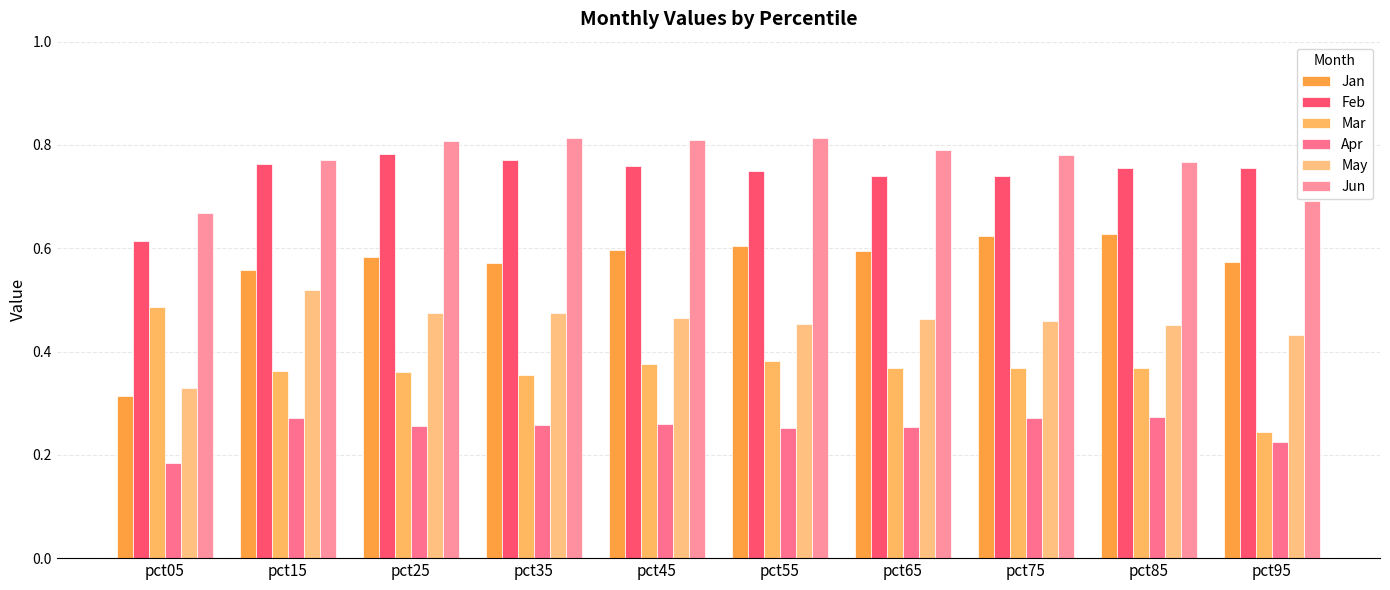

Reading right to left, list all the values displayed in this chart.

Jan: pct95=0.6	pct85=0.6	pct75=0.6	pct65=0.6	pct55=0.6	pct45=0.6	pct35=0.6	pct25=0.6	pct15=0.6	pct05=0.3
Feb: pct95=0.8	pct85=0.8	pct75=0.7	pct65=0.7	pct55=0.7	pct45=0.8	pct35=0.8	pct25=0.8	pct15=0.8	pct05=0.6
Mar: pct95=0.2	pct85=0.4	pct75=0.4	pct65=0.4	pct55=0.4	pct45=0.4	pct35=0.4	pct25=0.4	pct15=0.4	pct05=0.5
Apr: pct95=0.2	pct85=0.3	pct75=0.3	pct65=0.3	pct55=0.3	pct45=0.3	pct35=0.3	pct25=0.3	pct15=0.3	pct05=0.2
May: pct95=0.4	pct85=0.5	pct75=0.5	pct65=0.5	pct55=0.5	pct45=0.5	pct35=0.5	pct25=0.5	pct15=0.5	pct05=0.3
Jun: pct95=0.7	pct85=0.8	pct75=0.8	pct65=0.8	pct55=0.8	pct45=0.8	pct35=0.8	pct25=0.8	pct15=0.8	pct05=0.7